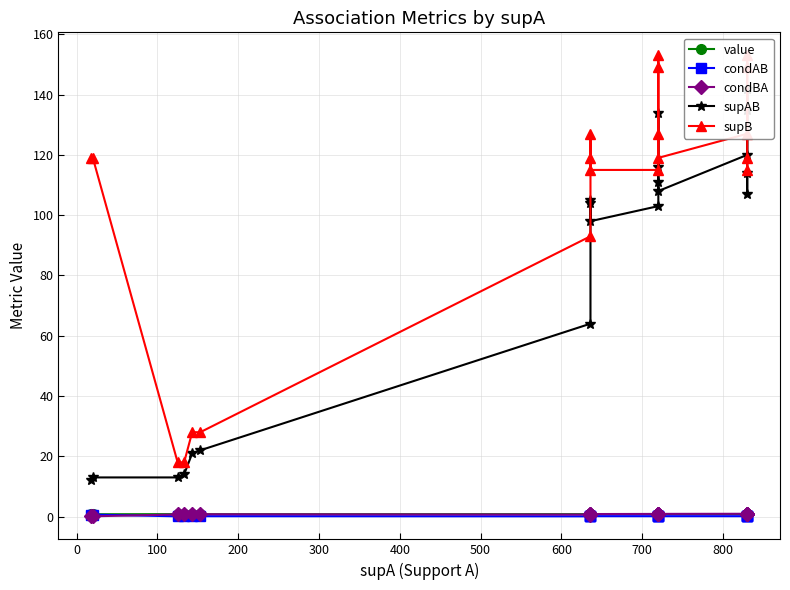

How many values in the supAB series are below 105?

10